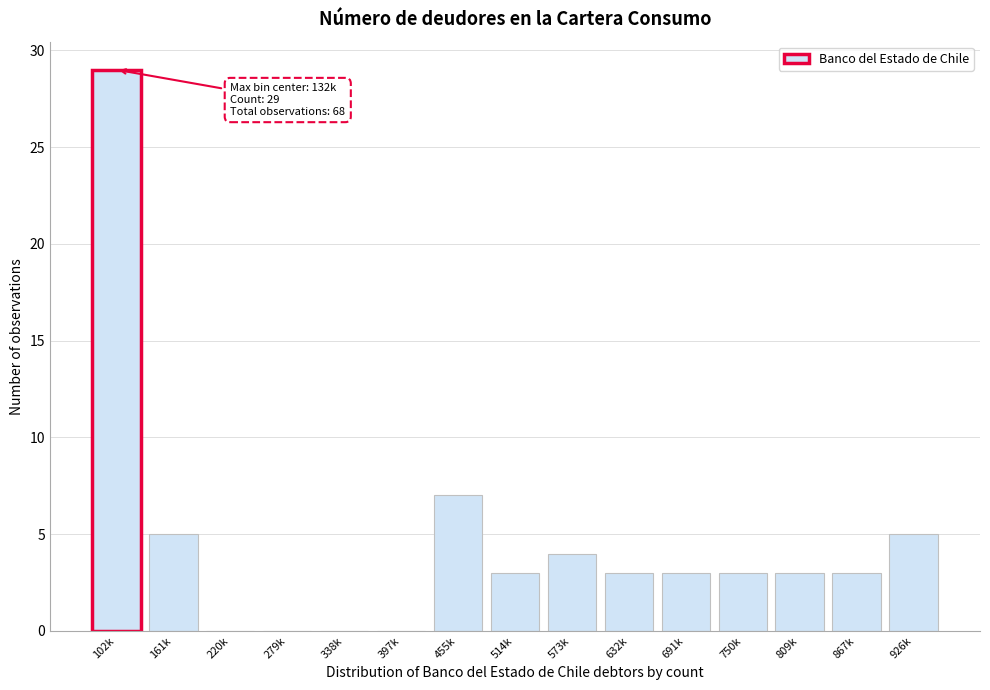

Reading left to right, extract all data points from this chart.

102k=29	161k=5	220k=0	279k=0	338k=0	397k=0	455k=7	514k=3	573k=4	632k=3	691k=3	750k=3	809k=3	867k=3	926k=5